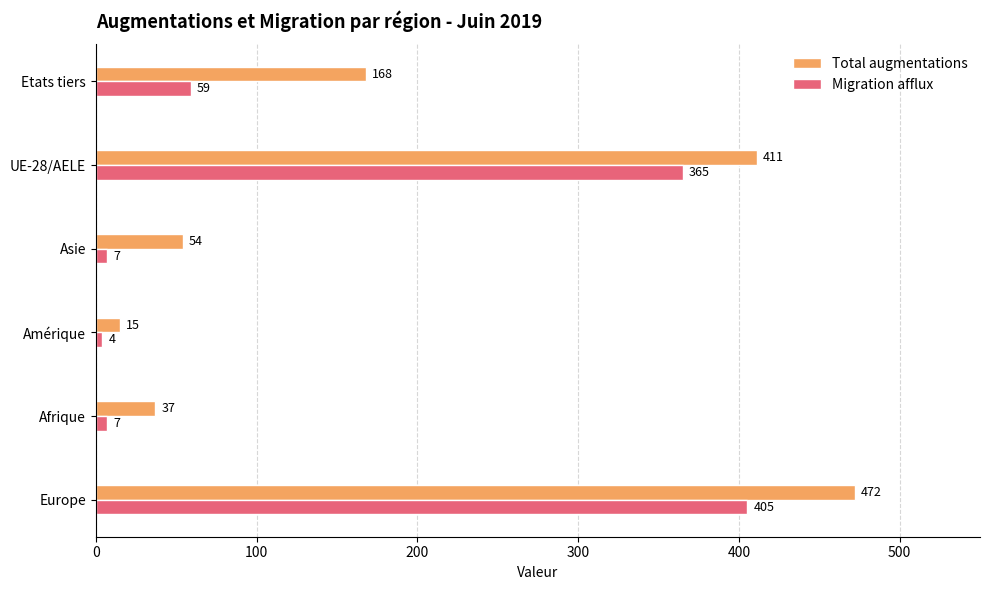

Is it true that Total augmentations equals 472 at Europe?

True